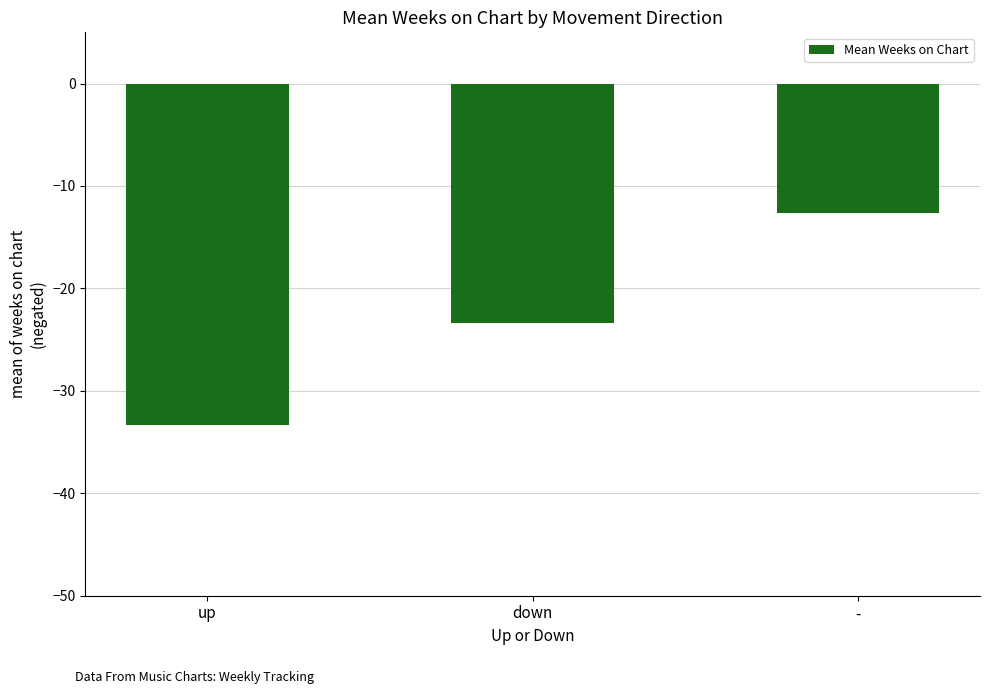

What is the difference between the maximum and second lowest values?

10.7